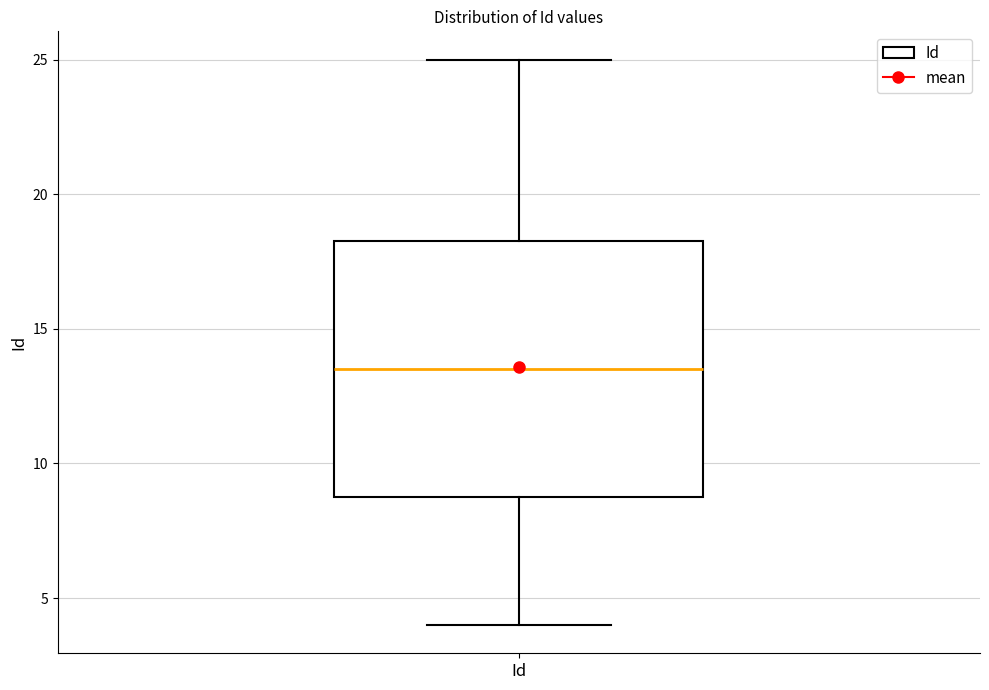

Where does the upper whisker of the box for Id end on the y-axis? The values are not printed on the chart, so give them approximately, as read against the axis.

25.0